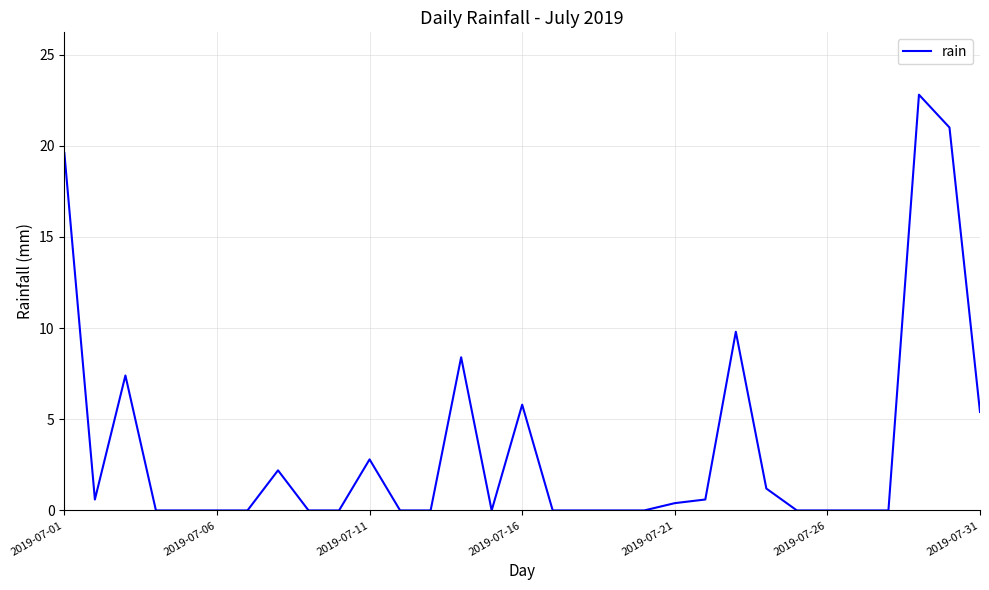

What is the difference between the maximum and minimum values?

22.8